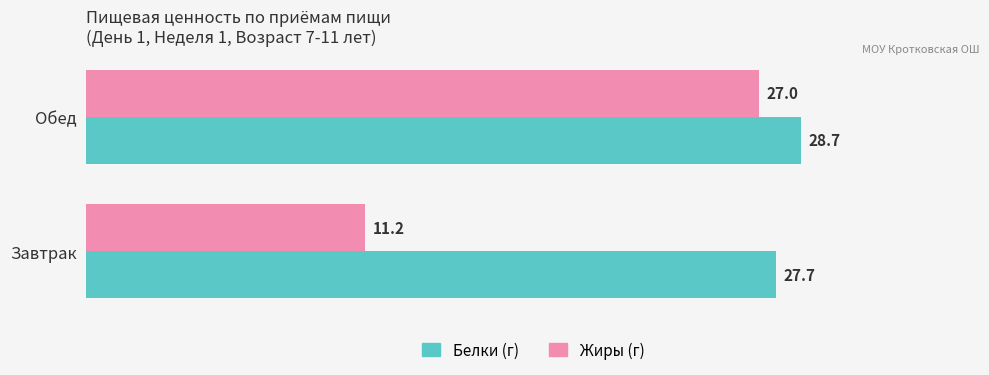

Which series changed the most between Завтрак and Обед?

Жиры (г)